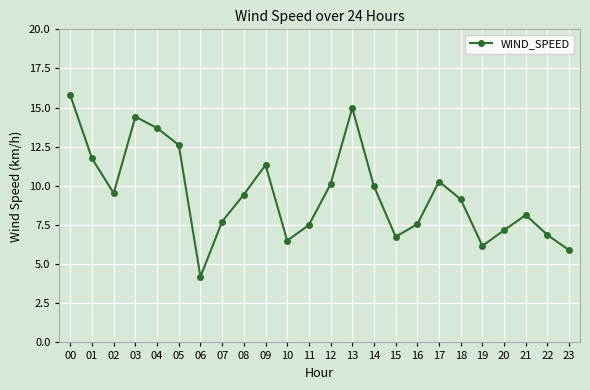

The value at 18 is 9.1. True or false?

True